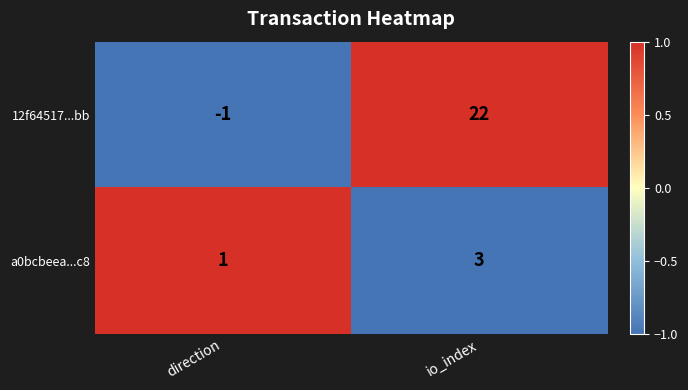

Is the value of 12f64517...bb at io_index greater than the value of a0bcbeea...c8 at direction?

Yes